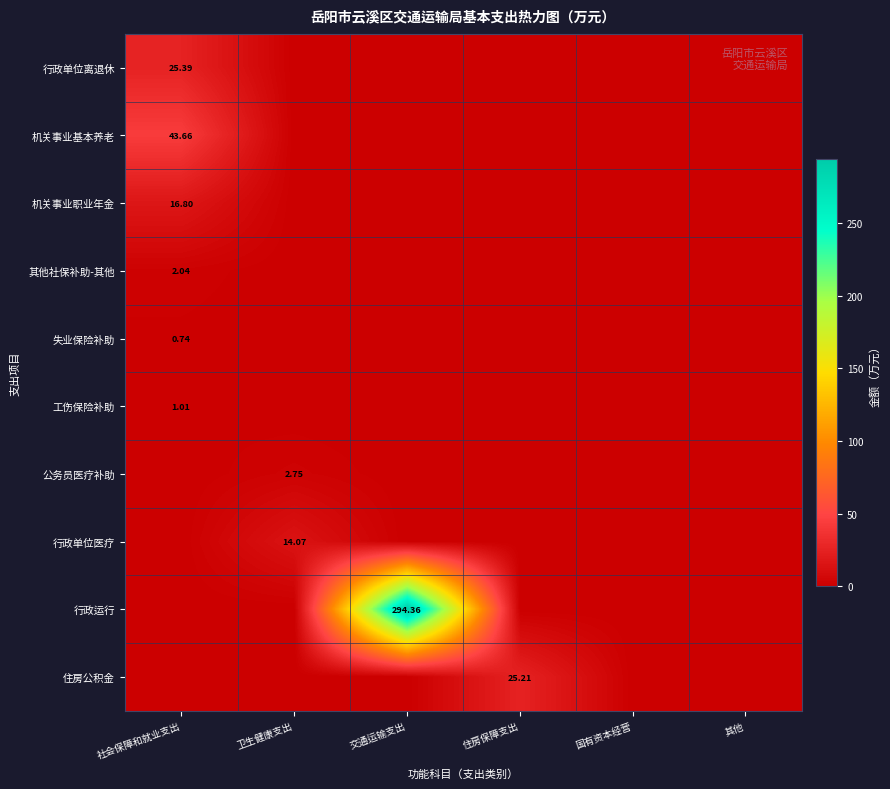

What is the highest value of the 工伤保险补助 series?

1.0